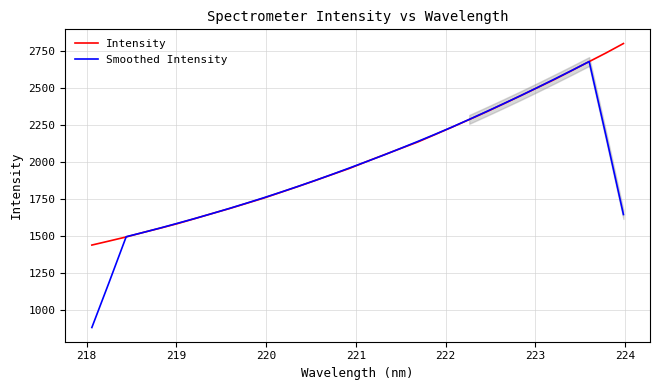

True or false: Smoothed Intensity has more than 0 interior local peaks.

True